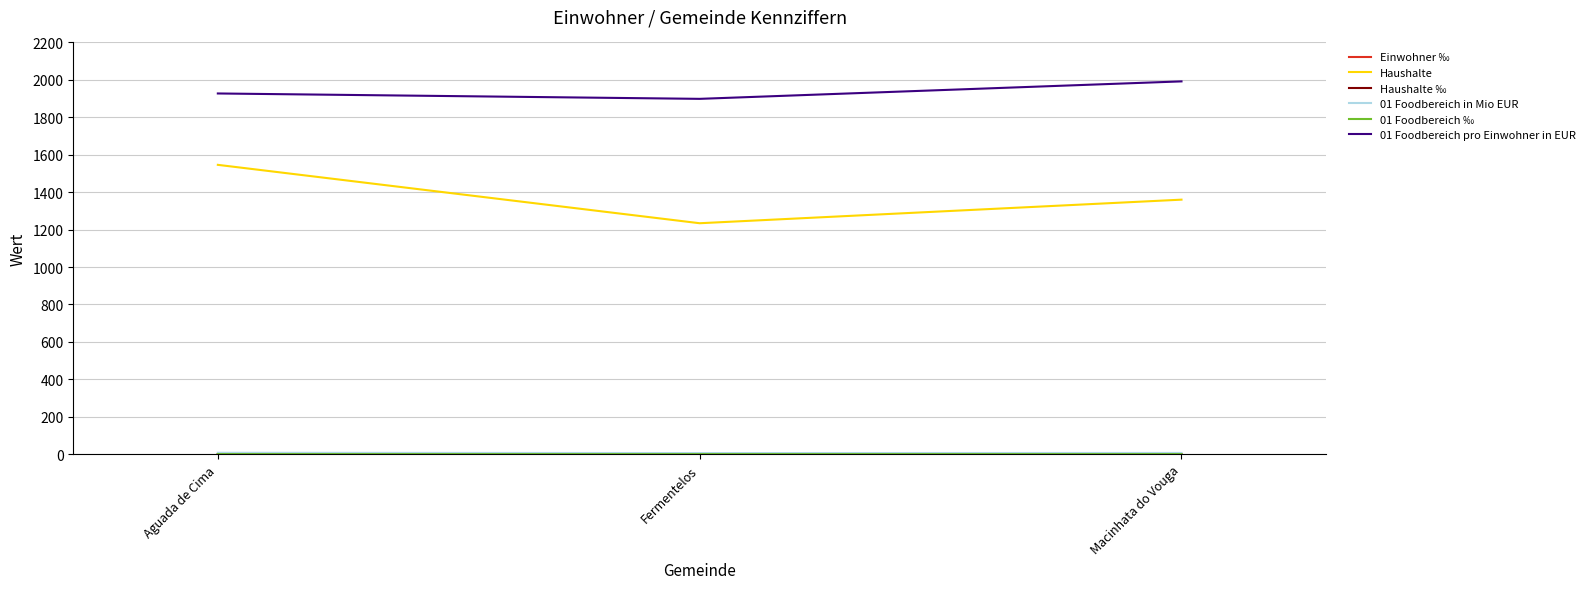

Does the chart display data point markers on the line(s)?

No